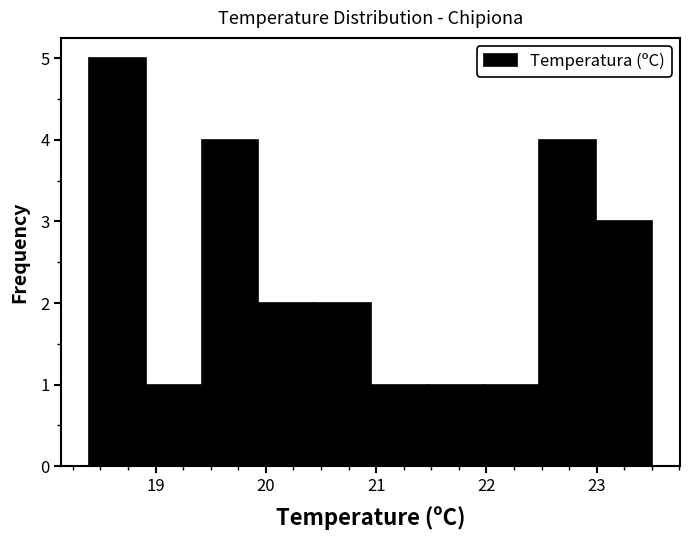

What is the height of the bar covering 22.48 to 22.99 on the x-axis? Neither the bar edges nor the heights are printed on the chart, so give them approximately, as read against the axes.

4